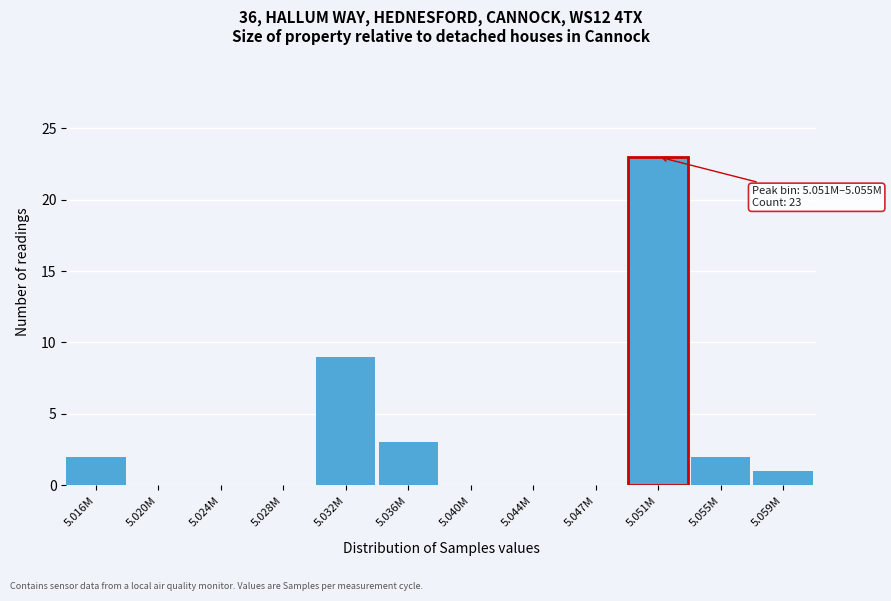

Reading left to right, list all the values displayed in this chart.

5.016M=2	5.020M=0	5.024M=0	5.028M=0	5.032M=9	5.036M=3	5.040M=0	5.044M=0	5.047M=0	5.051M=23	5.055M=2	5.059M=1